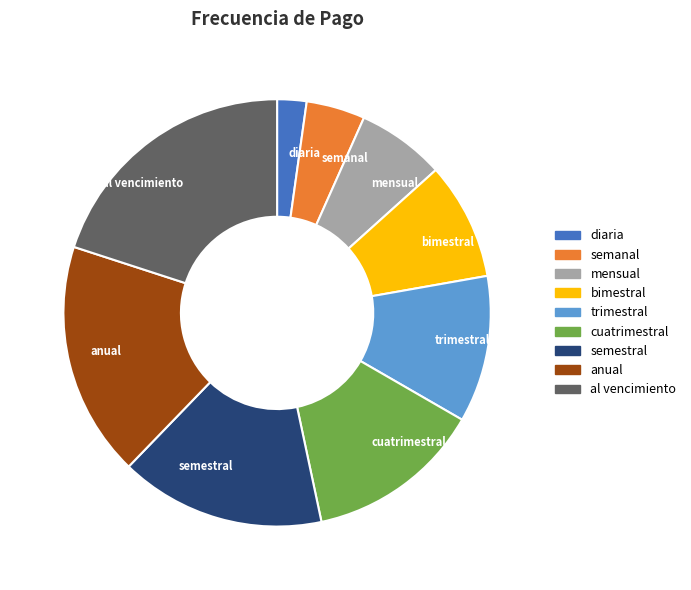

Does diaria represent more than half of the total?

No